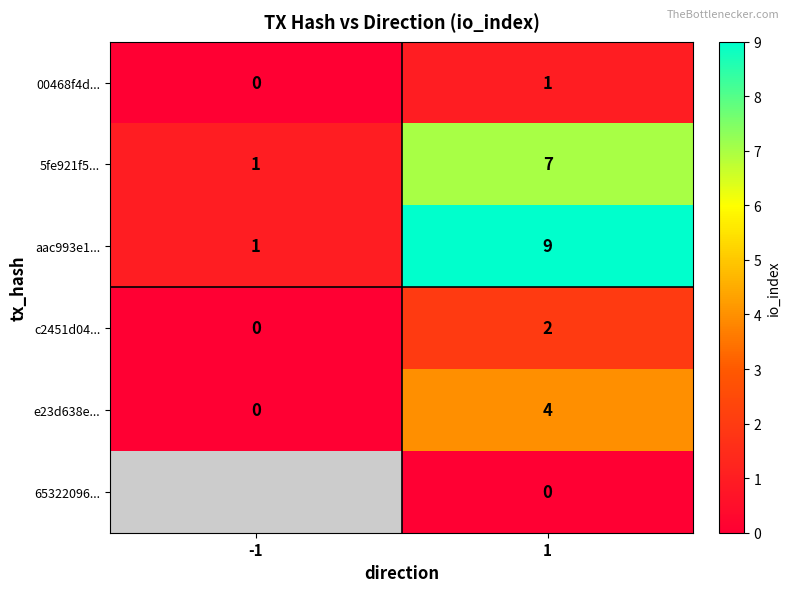

True or false: 00468f4d... has a value of 1 at 1.

True